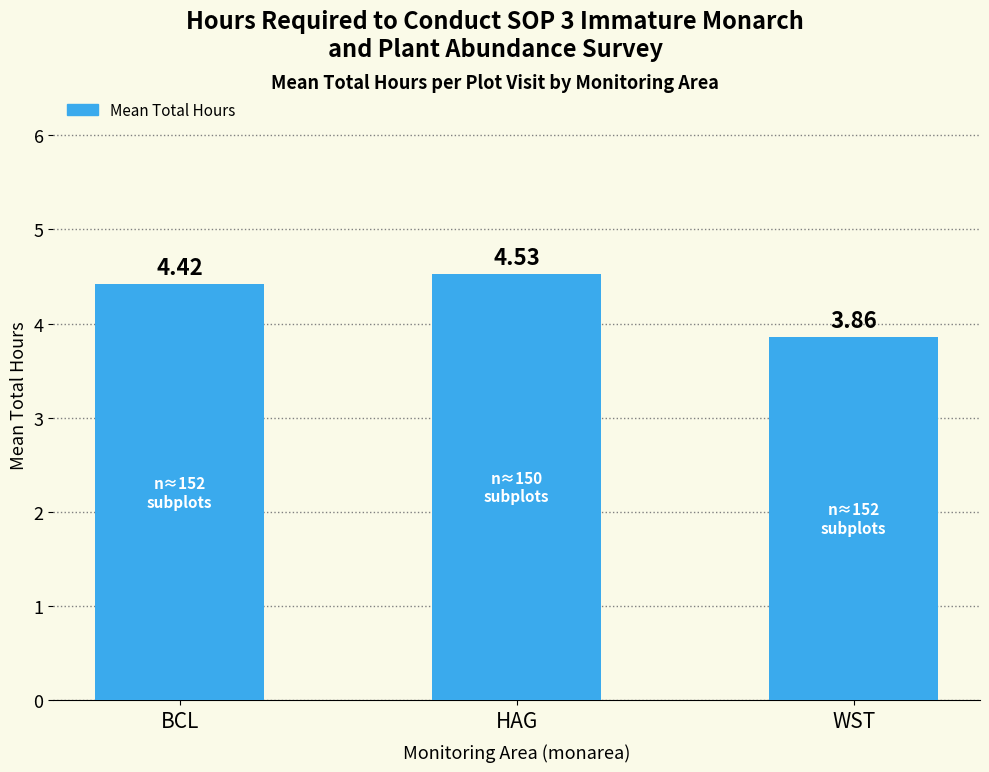

Between HAG and BCL, which is larger?

HAG